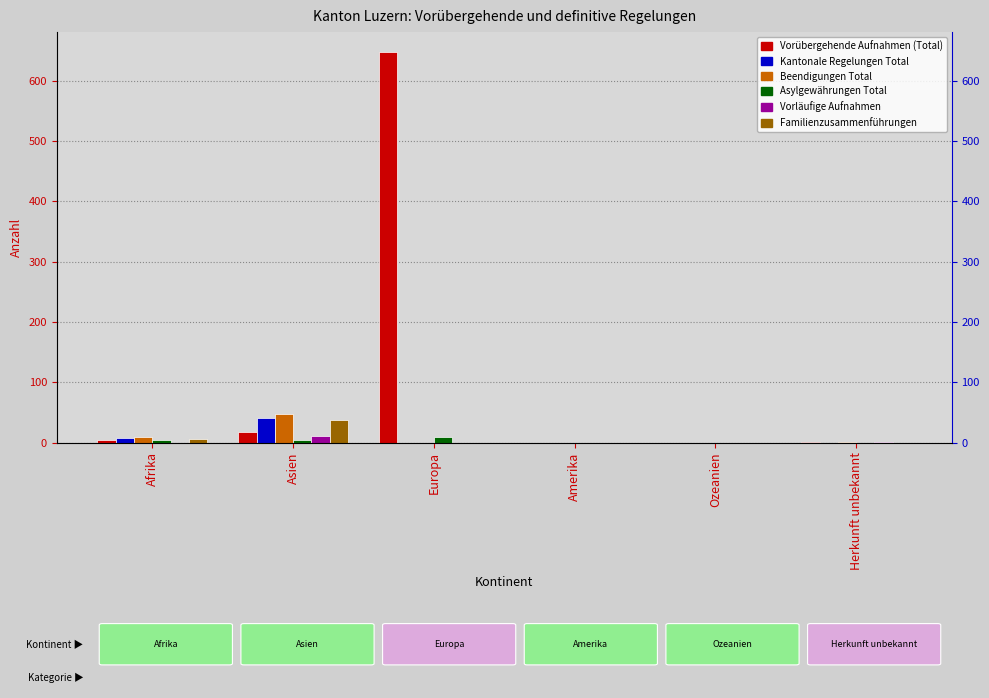

The Vorübergehende Aufnahmen (Total) series shows 5 at Afrika. True or false?

True